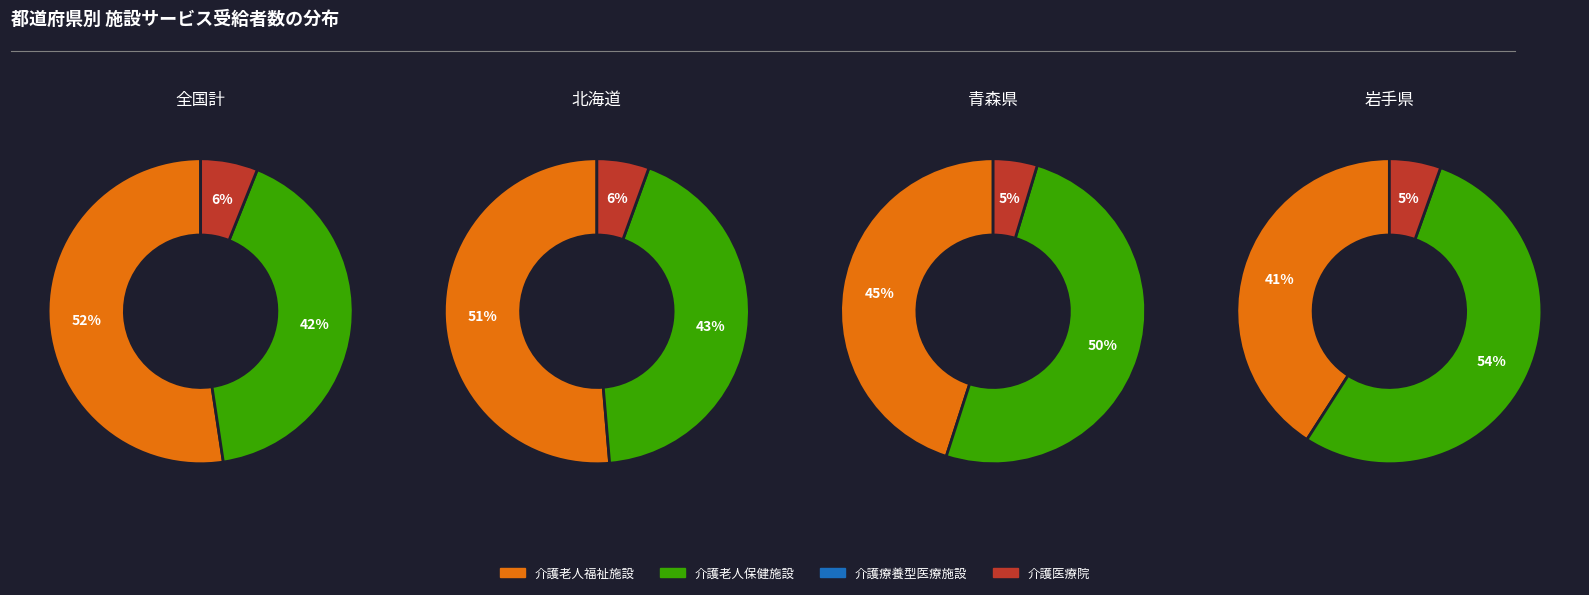

True or false: 31 accounts for 1% of the total.

True